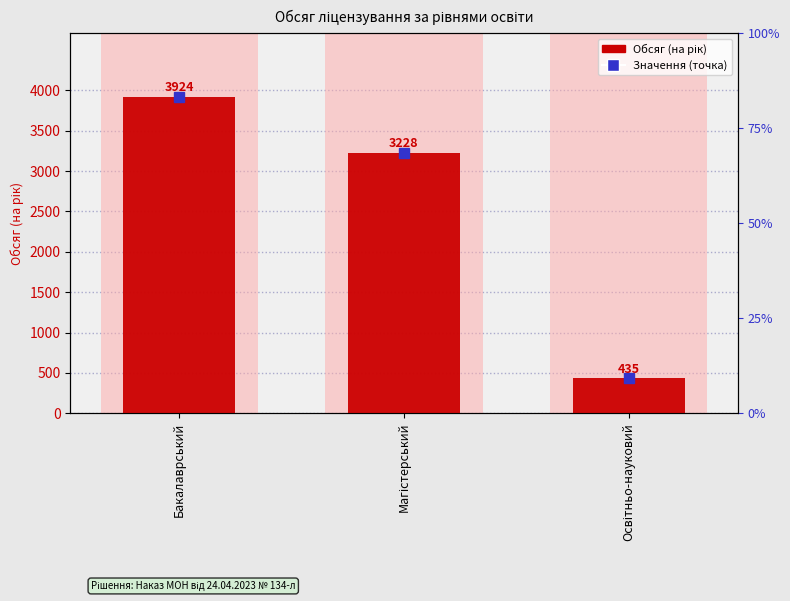

Rank the categories by value from lowest to highest.

Освітньо-науковий, Магістерський, Бакалаврський